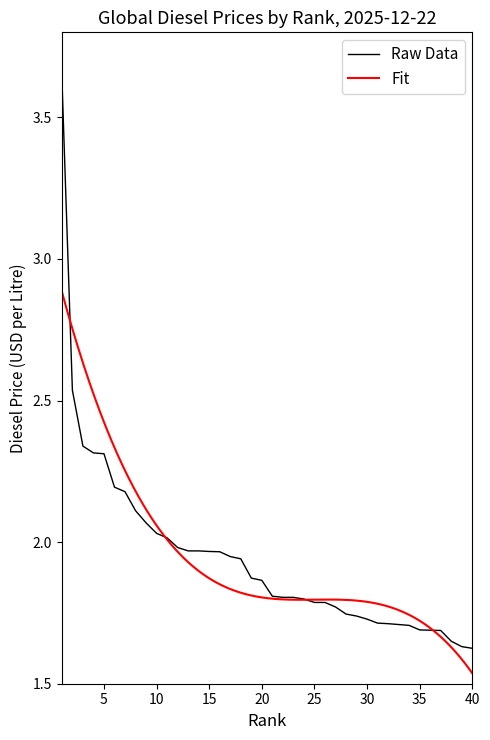

True or false: the data has more than 2 interior local peaks.

False